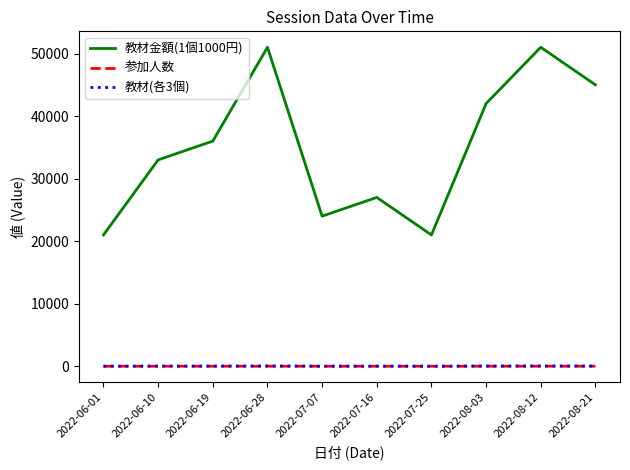

The value of 参加人数 at 2022-08-21 is 15. True or false?

True